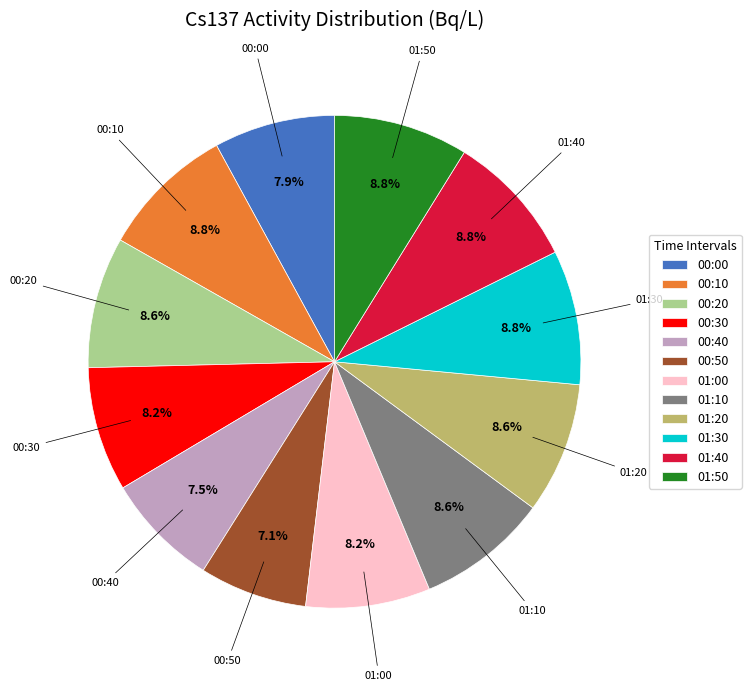

What percentage is the 01:50 slice, to the nearest percent?

9%